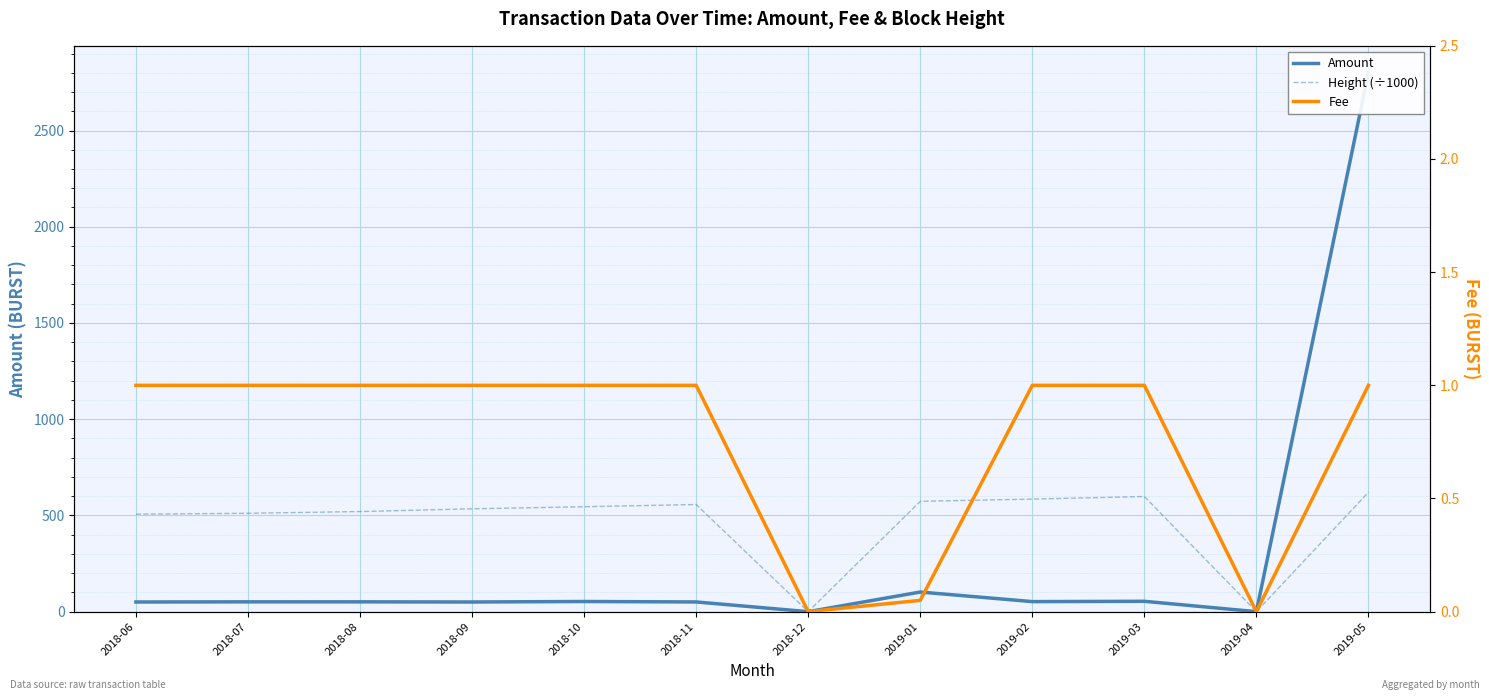

True or false: Height (÷1000) and Amount cross at least once.

False